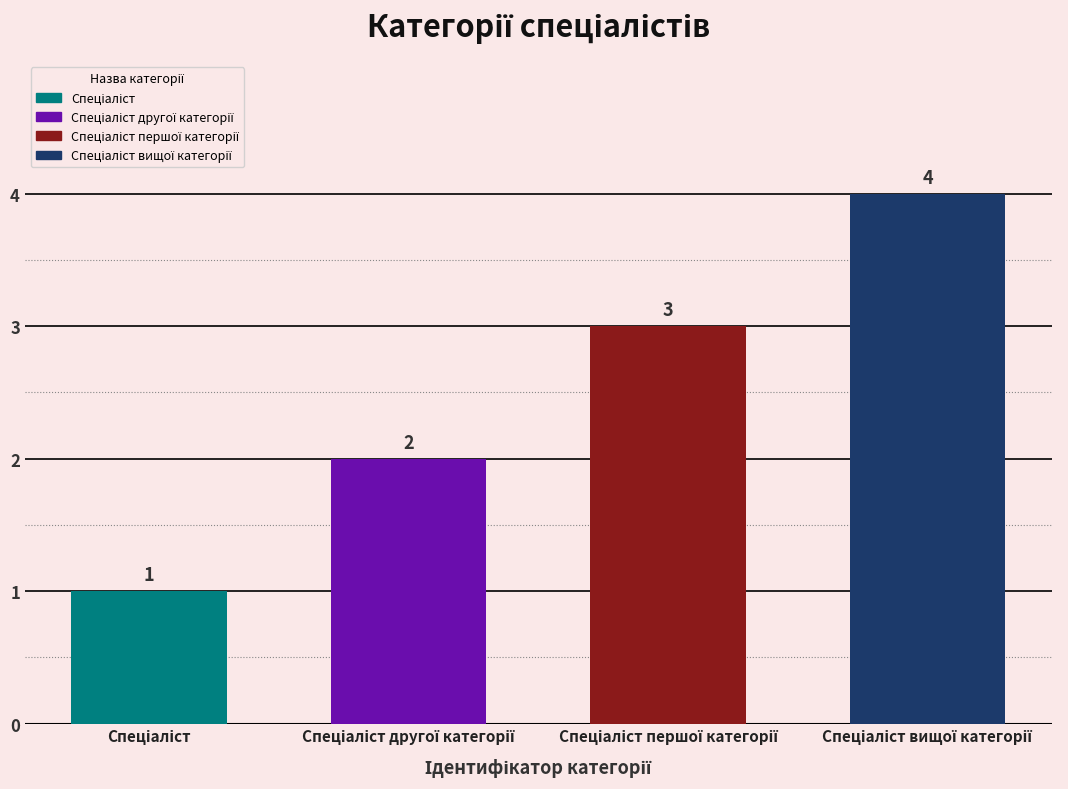

Which has a higher value, Спеціаліст другої категорії or Спеціаліст першої категорії?

Спеціаліст першої категорії